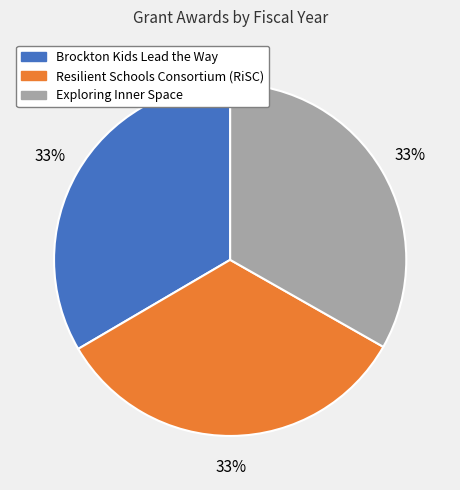

Combined, do Brockton Kids Lead the Way and Exploring Inner Space account for over 50%?

Yes